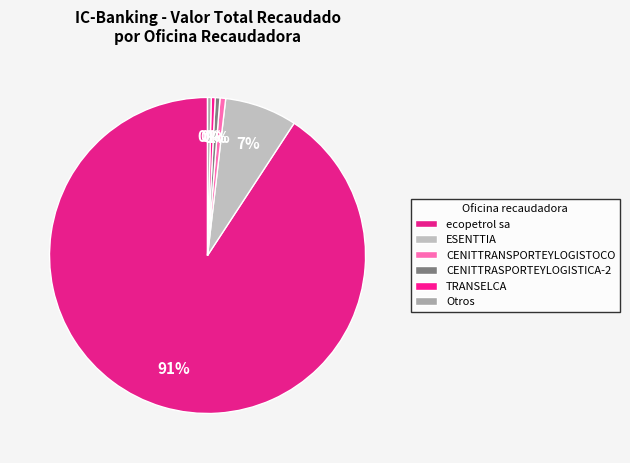

Does any single category account for the majority?

Yes